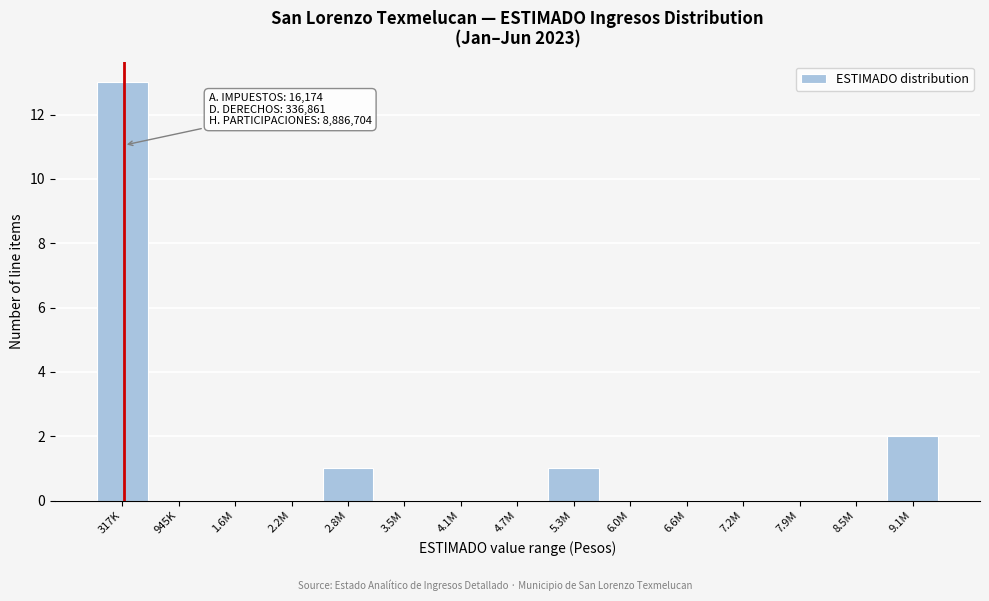

Reading left to right, list all the values displayed in this chart.

317K=13	945K=0	1.6M=0	2.2M=0	2.8M=1	3.5M=0	4.1M=0	4.7M=0	5.3M=1	6.0M=0	6.6M=0	7.2M=0	7.9M=0	8.5M=0	9.1M=2